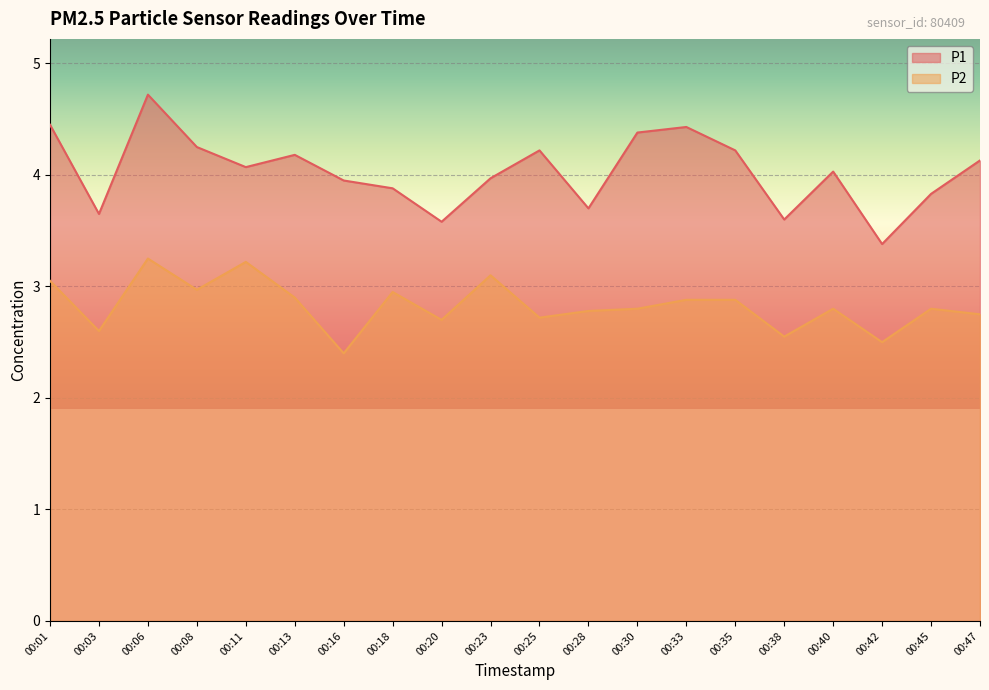

What is the maximum value for P1?

4.7